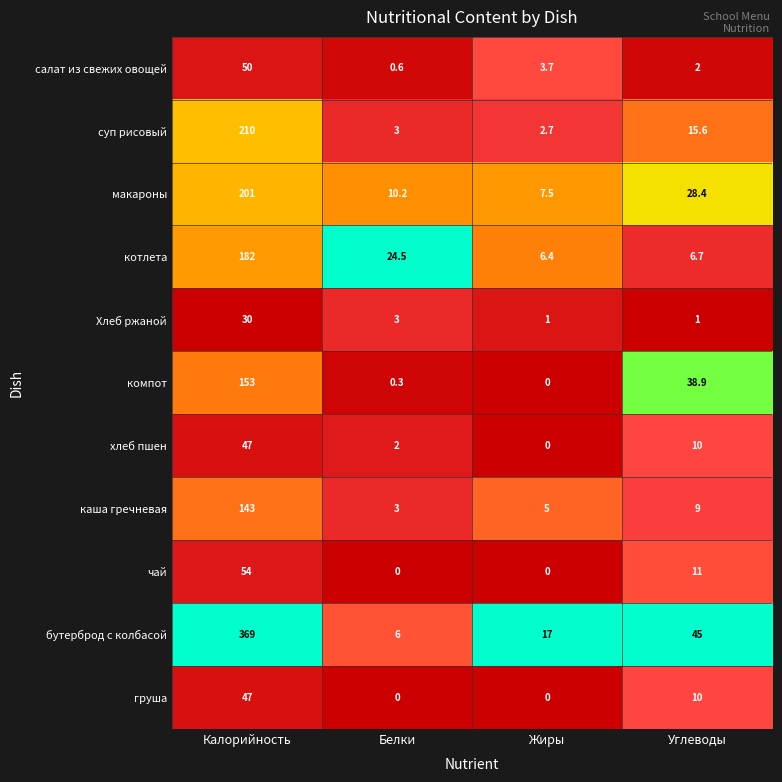

What is the sum of all Хлеб ржаной values?

35.0